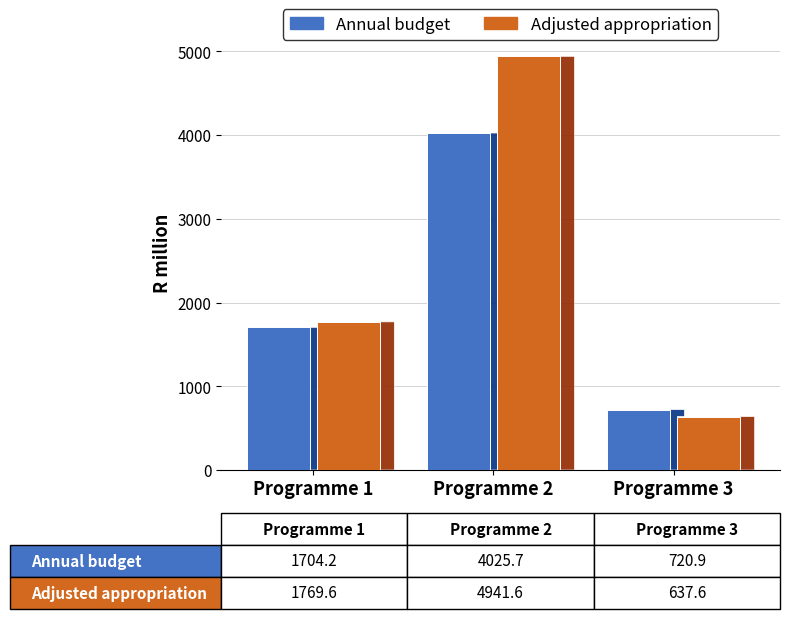

At which label is Annual budget closest to 2373?

Programme 1